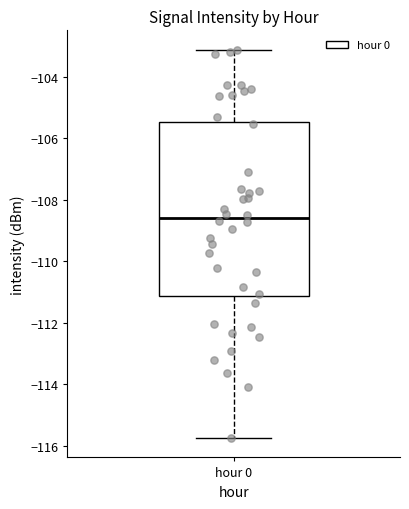

Read this box plot against the y-axis: the position of the median line, the range covered by the box, and the ends of both whiskers. The values are not printed on the chart, so give them approximately, as read against the axis.

median -108.6, box -111.2 to -105.4, whiskers -115.8 to -103.2